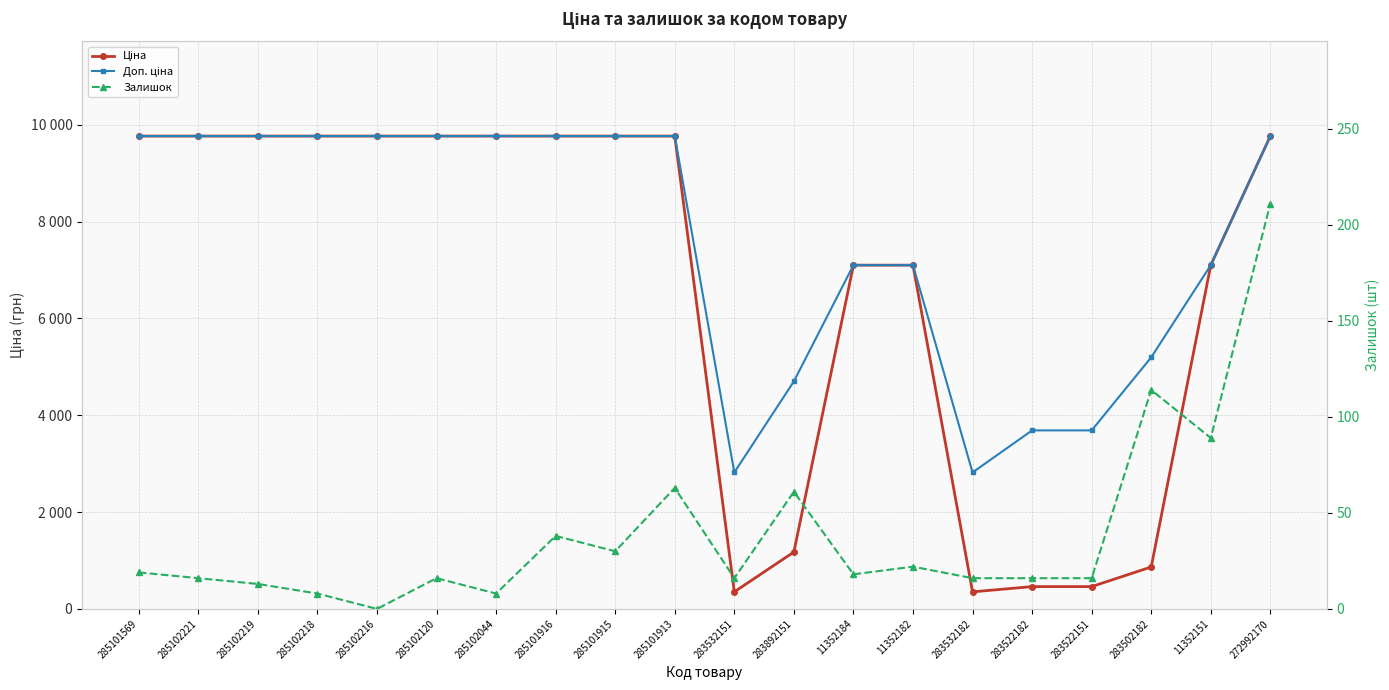

Is it true that Залишок equals 22.4 at 283532151?

False